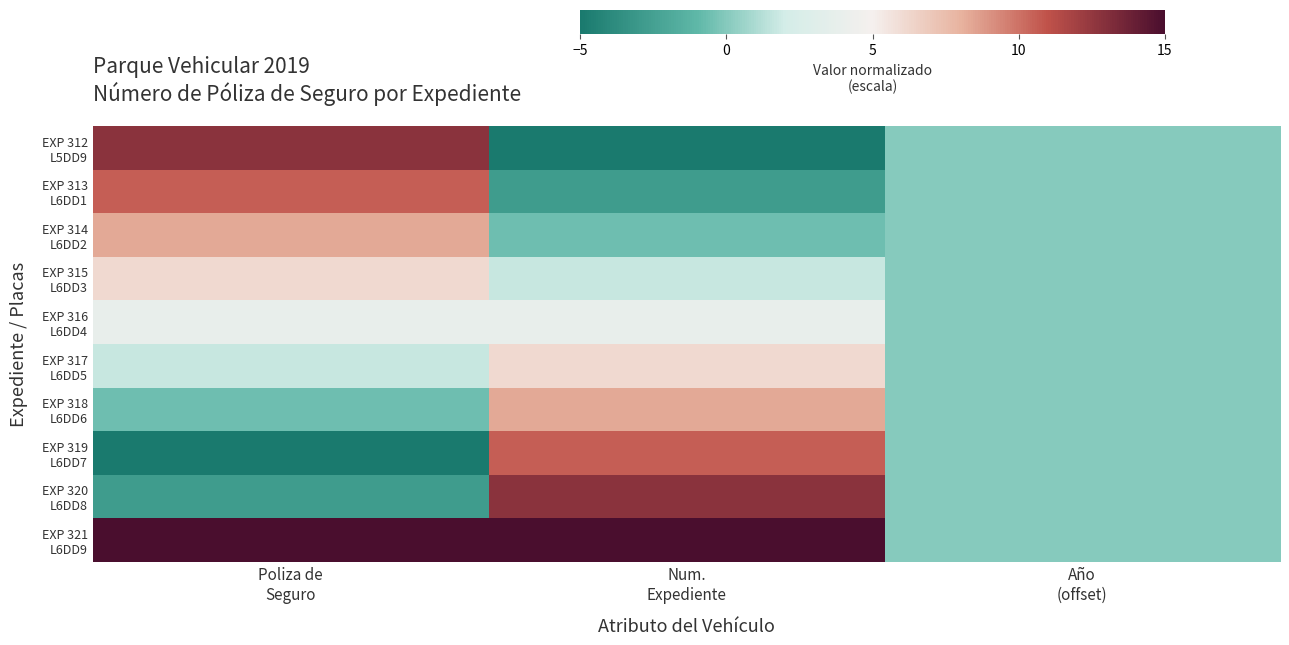

Which category has the lowest value across all series?

Num.
Expediente